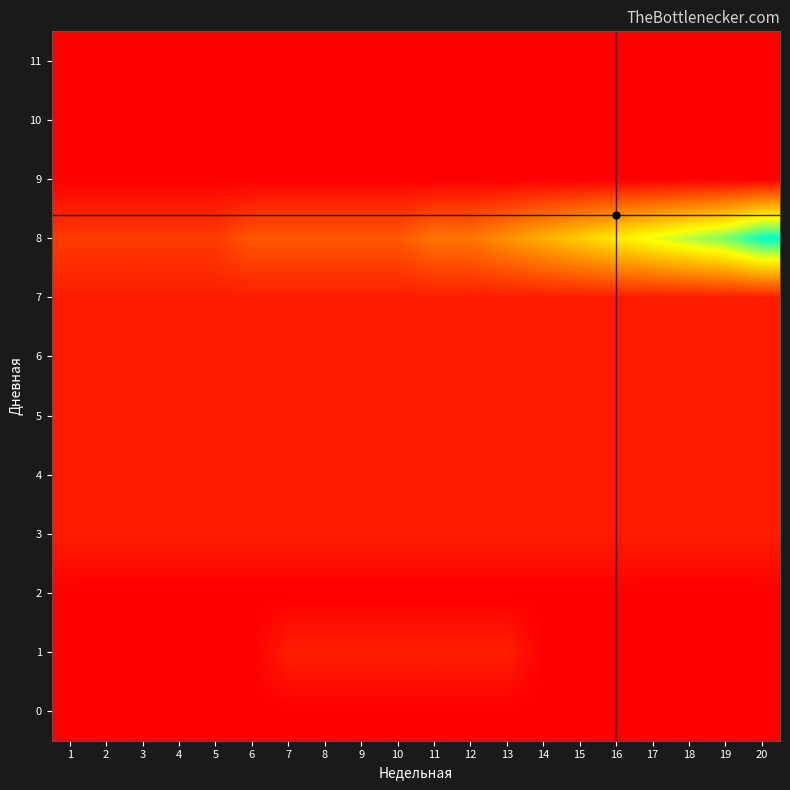

At 20, list the series in order from largest to smallest.

8, 3, 4, 5, 6, 7, 0, 1, 2, 9, 10, 11